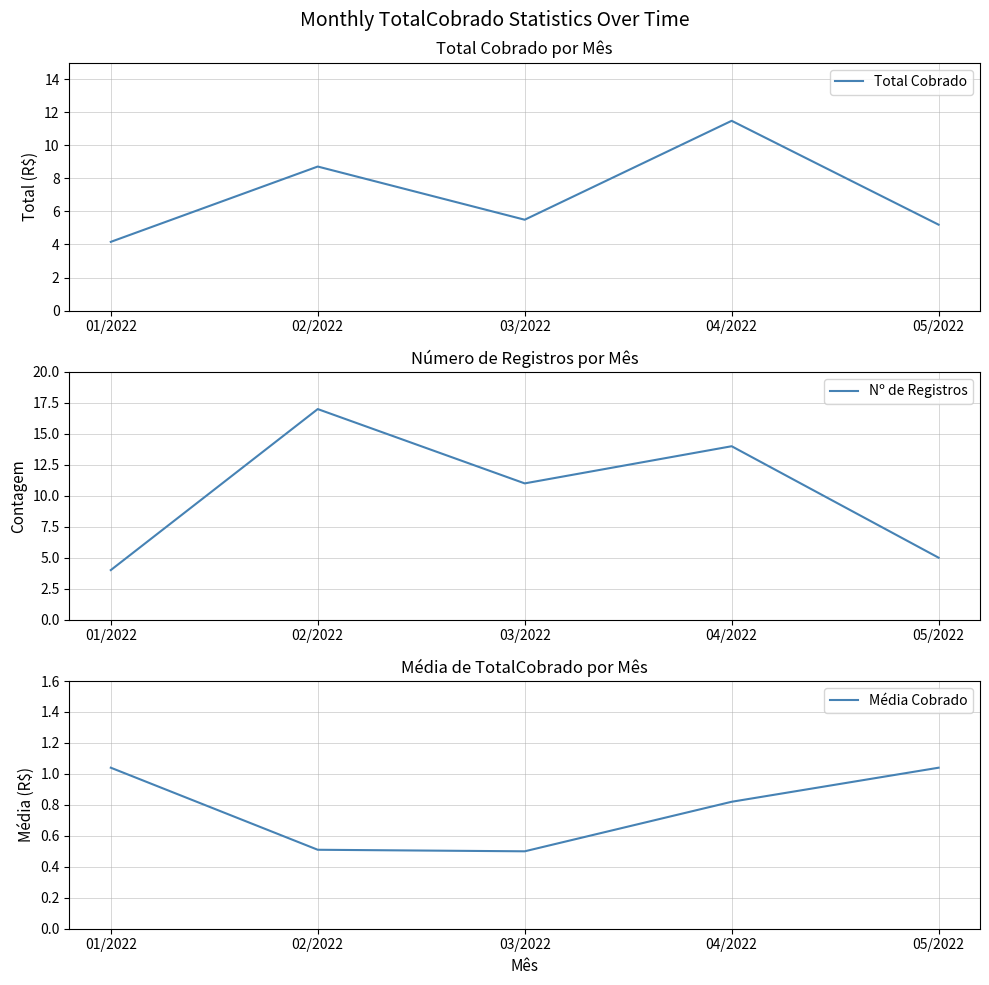

Where does the Nº de Registros series first go above 11?

02/2022